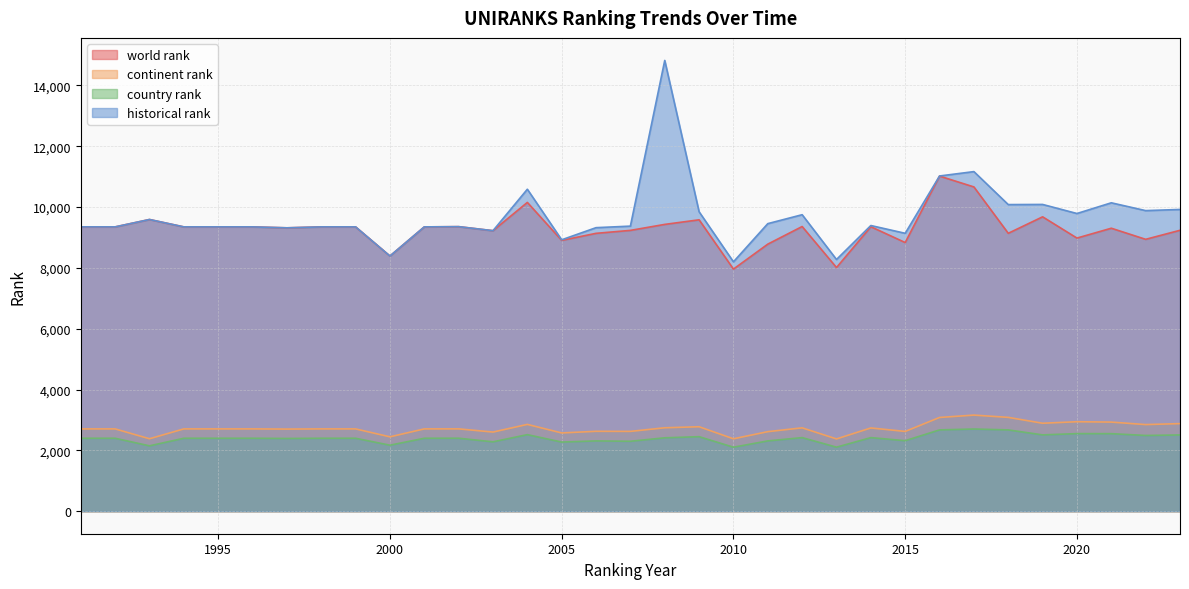

Between 1992 and 2000, which is larger?

1992